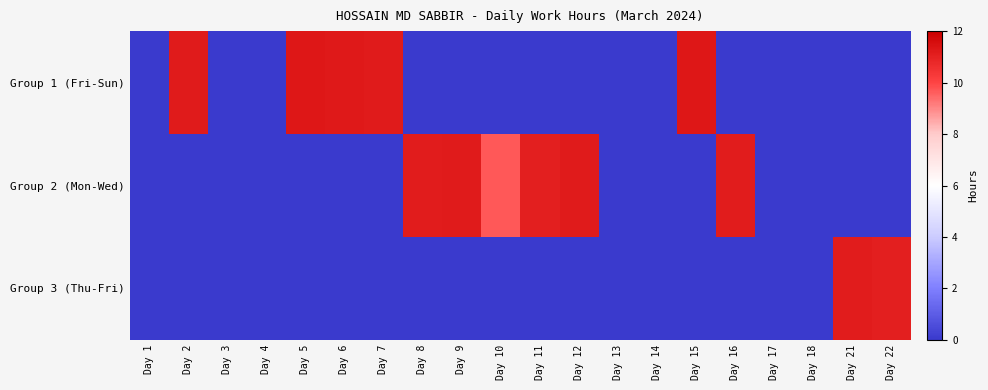

Reading left to right, what are all the values shown in this chart?

Group 1 (Fri-Sun): Day 1=0.0	Day 2=11.2	Day 3=0.0	Day 4=0.0	Day 5=11.3	Day 6=11.2	Day 7=11.2	Day 8=0.0	Day 9=0.0	Day 10=0.0	Day 11=0.0	Day 12=0.0	Day 13=0.0	Day 14=0.0	Day 15=11.2	Day 16=0.0	Day 17=0.0	Day 18=0.0	Day 21=0.0	Day 22=0.0
Group 2 (Mon-Wed): Day 1=0.0	Day 2=0.0	Day 3=0.0	Day 4=0.0	Day 5=0.0	Day 6=0.0	Day 7=0.0	Day 8=11.1	Day 9=11.2	Day 10=9.7	Day 11=11.1	Day 12=11.2	Day 13=0.0	Day 14=0.0	Day 15=0.0	Day 16=11.1	Day 17=0.0	Day 18=0.0	Day 21=0.0	Day 22=0.0
Group 3 (Thu-Fri): Day 1=0.0	Day 2=0.0	Day 3=0.0	Day 4=0.0	Day 5=0.0	Day 6=0.0	Day 7=0.0	Day 8=0.0	Day 9=0.0	Day 10=0.0	Day 11=0.0	Day 12=0.0	Day 13=0.0	Day 14=0.0	Day 15=0.0	Day 16=0.0	Day 17=0.0	Day 18=0.0	Day 21=11.2	Day 22=11.1